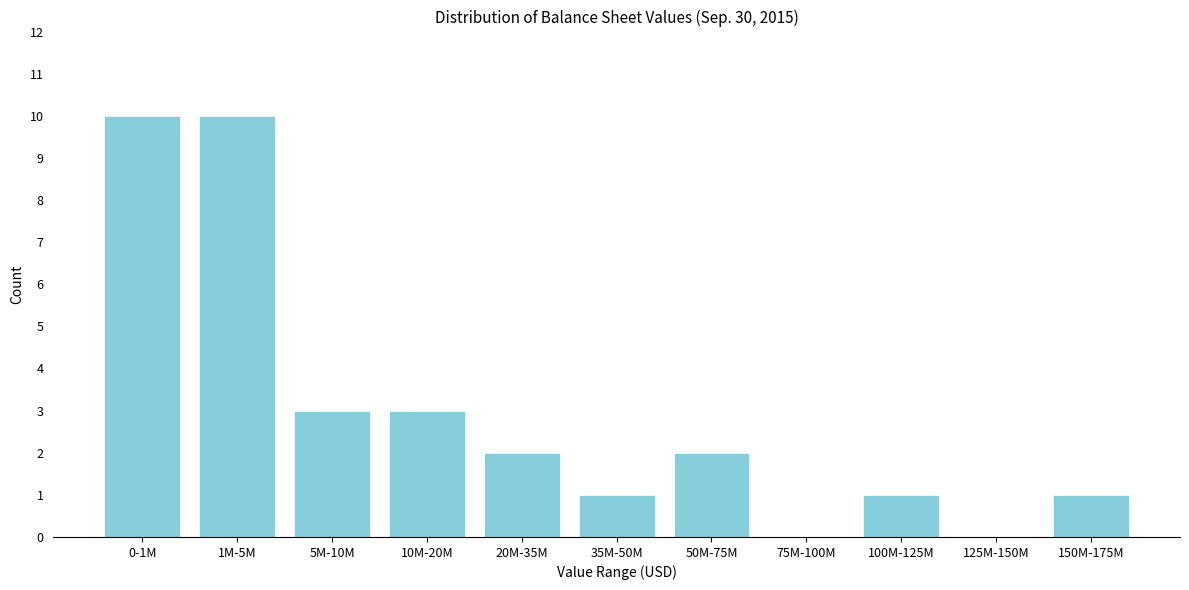

Reading left to right, transcribe all the data shown in this chart.

0-1M=10	1M-5M=10	5M-10M=3	10M-20M=3	20M-35M=2	35M-50M=1	50M-75M=2	75M-100M=0	100M-125M=1	125M-150M=0	150M-175M=1